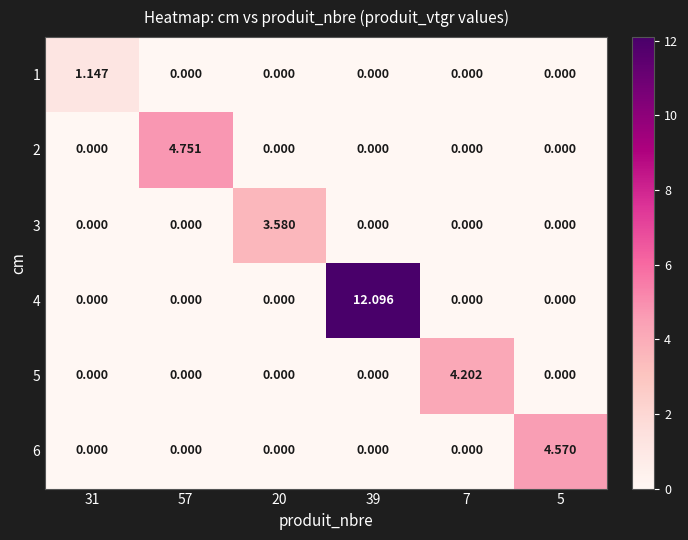

At how many categories does at least one series exceed 4?

4